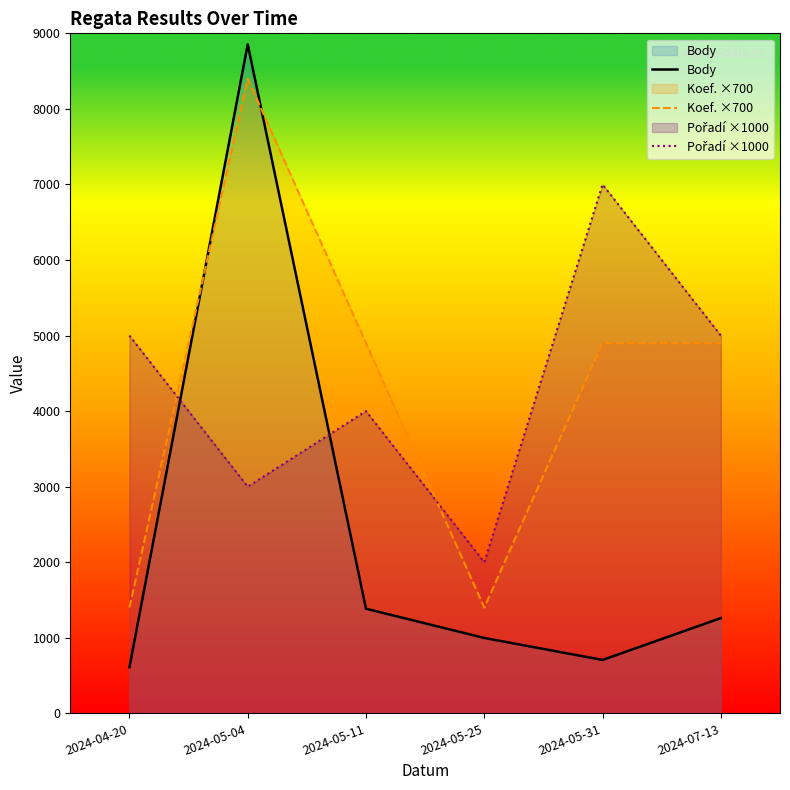

What position from the left is 2024-05-11?

3